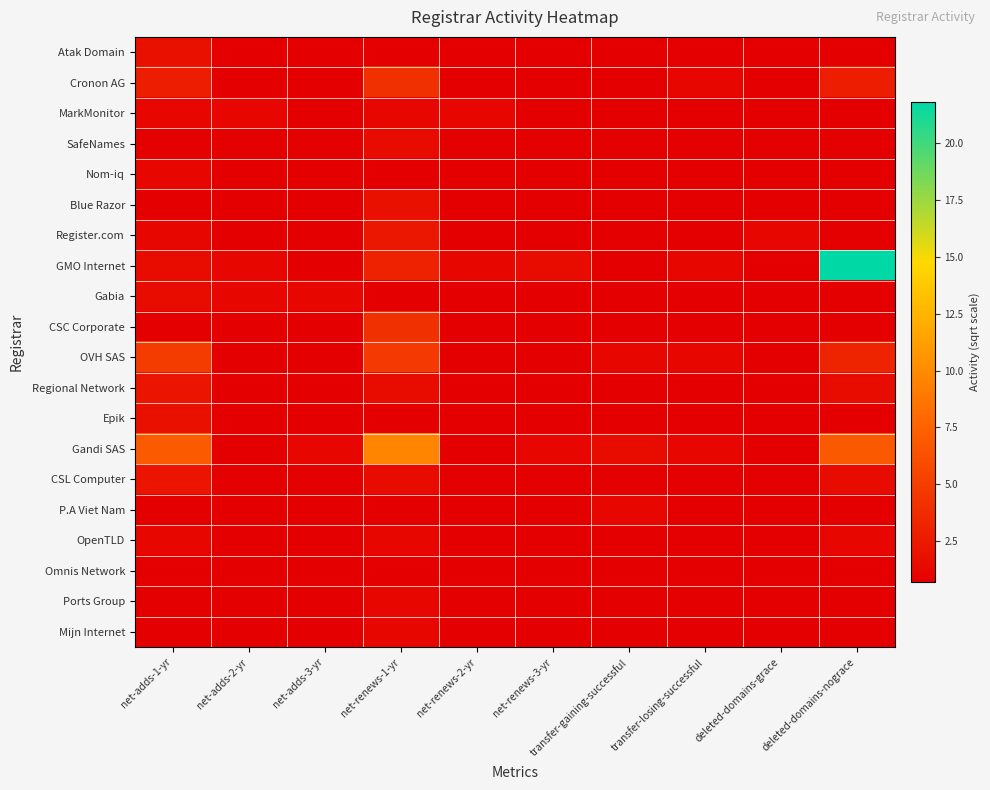

Reading left to right, list all the values displayed in this chart.

Atak Domain: net-adds-1-yr=1.9	net-adds-2-yr=0.7	net-adds-3-yr=0.7	net-renews-1-yr=0.7	net-renews-2-yr=0.7	net-renews-3-yr=0.7	transfer-gaining-successful=0.7	transfer-losing-successful=0.7	deleted-domains-grace=0.7	deleted-domains-nograce=0.7
Cronon AG: net-adds-1-yr=2.7	net-adds-2-yr=0.7	net-adds-3-yr=0.7	net-renews-1-yr=4.1	net-renews-2-yr=0.7	net-renews-3-yr=0.7	transfer-gaining-successful=0.7	transfer-losing-successful=1.2	deleted-domains-grace=0.7	deleted-domains-nograce=2.7
MarkMonitor: net-adds-1-yr=1.2	net-adds-2-yr=1.2	net-adds-3-yr=0.7	net-renews-1-yr=1.2	net-renews-2-yr=1.2	net-renews-3-yr=0.7	transfer-gaining-successful=0.7	transfer-losing-successful=0.7	deleted-domains-grace=0.7	deleted-domains-nograce=0.7
SafeNames: net-adds-1-yr=0.7	net-adds-2-yr=0.7	net-adds-3-yr=0.7	net-renews-1-yr=1.6	net-renews-2-yr=0.7	net-renews-3-yr=0.7	transfer-gaining-successful=0.7	transfer-losing-successful=0.7	deleted-domains-grace=0.7	deleted-domains-nograce=0.7
Nom-iq: net-adds-1-yr=1.2	net-adds-2-yr=0.7	net-adds-3-yr=0.7	net-renews-1-yr=0.7	net-renews-2-yr=0.7	net-renews-3-yr=0.7	transfer-gaining-successful=0.7	transfer-losing-successful=0.7	deleted-domains-grace=0.7	deleted-domains-nograce=0.7
Blue Razor: net-adds-1-yr=0.7	net-adds-2-yr=0.7	net-adds-3-yr=0.7	net-renews-1-yr=1.9	net-renews-2-yr=0.7	net-renews-3-yr=0.7	transfer-gaining-successful=0.7	transfer-losing-successful=0.7	deleted-domains-grace=0.7	deleted-domains-nograce=0.7
Register.com: net-adds-1-yr=1.2	net-adds-2-yr=0.7	net-adds-3-yr=0.7	net-renews-1-yr=2.3	net-renews-2-yr=0.7	net-renews-3-yr=0.7	transfer-gaining-successful=0.7	transfer-losing-successful=0.7	deleted-domains-grace=1.2	deleted-domains-nograce=0.7
GMO Internet: net-adds-1-yr=1.6	net-adds-2-yr=1.2	net-adds-3-yr=0.7	net-renews-1-yr=3.1	net-renews-2-yr=1.2	net-renews-3-yr=1.6	transfer-gaining-successful=0.7	transfer-losing-successful=1.2	deleted-domains-grace=0.7	deleted-domains-nograce=21.8
Gabia: net-adds-1-yr=1.6	net-adds-2-yr=1.2	net-adds-3-yr=1.2	net-renews-1-yr=0.7	net-renews-2-yr=0.7	net-renews-3-yr=0.7	transfer-gaining-successful=0.7	transfer-losing-successful=0.7	deleted-domains-grace=0.7	deleted-domains-nograce=0.7
CSC Corporate: net-adds-1-yr=0.7	net-adds-2-yr=0.7	net-adds-3-yr=0.7	net-renews-1-yr=4.1	net-renews-2-yr=0.7	net-renews-3-yr=0.7	transfer-gaining-successful=0.7	transfer-losing-successful=0.7	deleted-domains-grace=0.7	deleted-domains-nograce=0.7
OVH SAS: net-adds-1-yr=4.8	net-adds-2-yr=0.7	net-adds-3-yr=0.7	net-renews-1-yr=4.7	net-renews-2-yr=0.7	net-renews-3-yr=0.7	transfer-gaining-successful=1.2	transfer-losing-successful=1.2	deleted-domains-grace=0.7	deleted-domains-nograce=3.2
Regional Network: net-adds-1-yr=2.1	net-adds-2-yr=0.7	net-adds-3-yr=0.7	net-renews-1-yr=1.6	net-renews-2-yr=0.7	net-renews-3-yr=0.7	transfer-gaining-successful=0.7	transfer-losing-successful=0.7	deleted-domains-grace=0.7	deleted-domains-nograce=1.6
Epik: net-adds-1-yr=1.9	net-adds-2-yr=0.7	net-adds-3-yr=0.7	net-renews-1-yr=0.7	net-renews-2-yr=0.7	net-renews-3-yr=0.7	transfer-gaining-successful=0.7	transfer-losing-successful=0.7	deleted-domains-grace=0.7	deleted-domains-nograce=0.7
Gandi SAS: net-adds-1-yr=7.0	net-adds-2-yr=0.7	net-adds-3-yr=1.2	net-renews-1-yr=9.6	net-renews-2-yr=0.7	net-renews-3-yr=1.2	transfer-gaining-successful=1.6	transfer-losing-successful=1.2	deleted-domains-grace=0.7	deleted-domains-nograce=6.9
CSL Computer: net-adds-1-yr=2.1	net-adds-2-yr=0.7	net-adds-3-yr=0.7	net-renews-1-yr=1.6	net-renews-2-yr=0.7	net-renews-3-yr=0.7	transfer-gaining-successful=0.7	transfer-losing-successful=0.7	deleted-domains-grace=0.7	deleted-domains-nograce=1.6
P.A Viet Nam: net-adds-1-yr=0.7	net-adds-2-yr=0.7	net-adds-3-yr=0.7	net-renews-1-yr=0.7	net-renews-2-yr=0.7	net-renews-3-yr=0.7	transfer-gaining-successful=1.2	transfer-losing-successful=0.7	deleted-domains-grace=0.7	deleted-domains-nograce=0.7
OpenTLD: net-adds-1-yr=1.2	net-adds-2-yr=0.7	net-adds-3-yr=0.7	net-renews-1-yr=1.2	net-renews-2-yr=0.7	net-renews-3-yr=0.7	transfer-gaining-successful=0.7	transfer-losing-successful=0.7	deleted-domains-grace=0.7	deleted-domains-nograce=1.2
Omnis Network: net-adds-1-yr=0.7	net-adds-2-yr=0.7	net-adds-3-yr=0.7	net-renews-1-yr=0.7	net-renews-2-yr=0.7	net-renews-3-yr=0.7	transfer-gaining-successful=0.7	transfer-losing-successful=0.7	deleted-domains-grace=0.7	deleted-domains-nograce=0.7
Ports Group: net-adds-1-yr=0.7	net-adds-2-yr=0.7	net-adds-3-yr=0.7	net-renews-1-yr=1.2	net-renews-2-yr=0.7	net-renews-3-yr=0.7	transfer-gaining-successful=0.7	transfer-losing-successful=0.7	deleted-domains-grace=0.7	deleted-domains-nograce=0.7
Mijn Internet: net-adds-1-yr=0.7	net-adds-2-yr=0.7	net-adds-3-yr=0.7	net-renews-1-yr=1.2	net-renews-2-yr=0.7	net-renews-3-yr=0.7	transfer-gaining-successful=0.7	transfer-losing-successful=0.7	deleted-domains-grace=0.7	deleted-domains-nograce=0.7